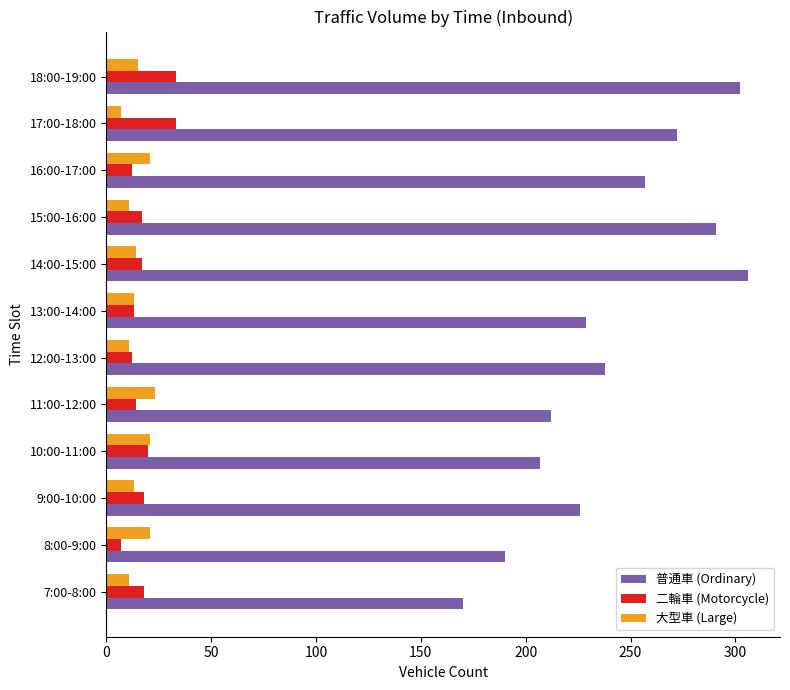

What is the lowest value of the 二輪車 (Motorcycle) series?

7